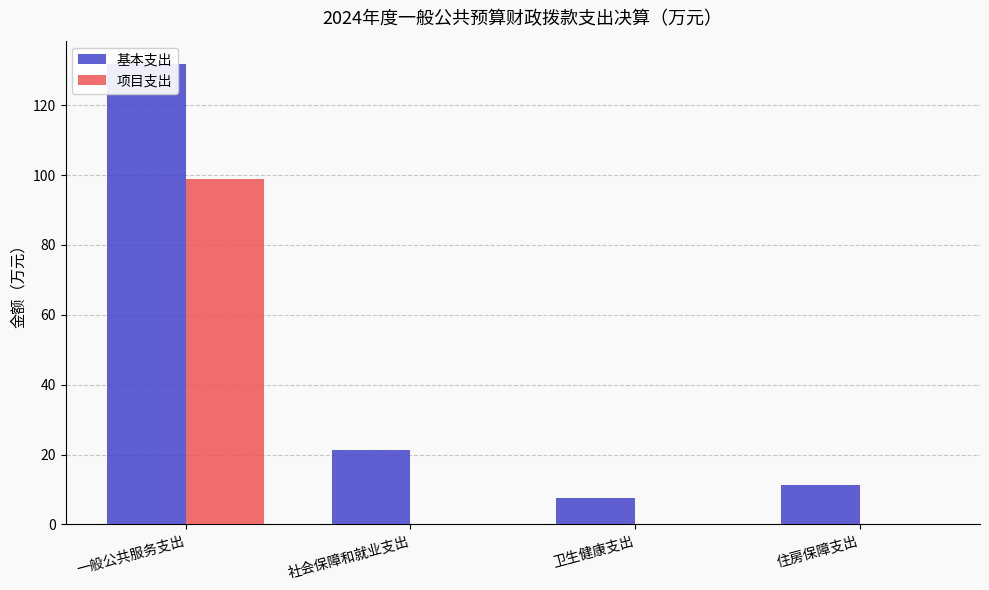

Reading left to right, list all the values displayed in this chart.

基本支出: 131.9	21.2	7.6	11.4
项目支出: 99.0	0.0	0.0	0.0